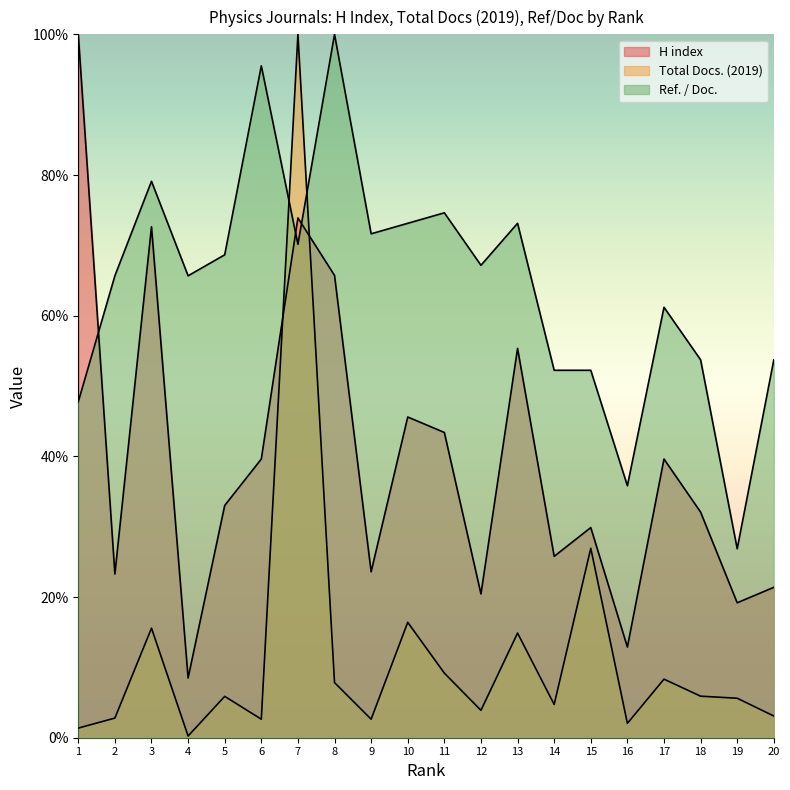

How many distinct data groups are displayed?

3